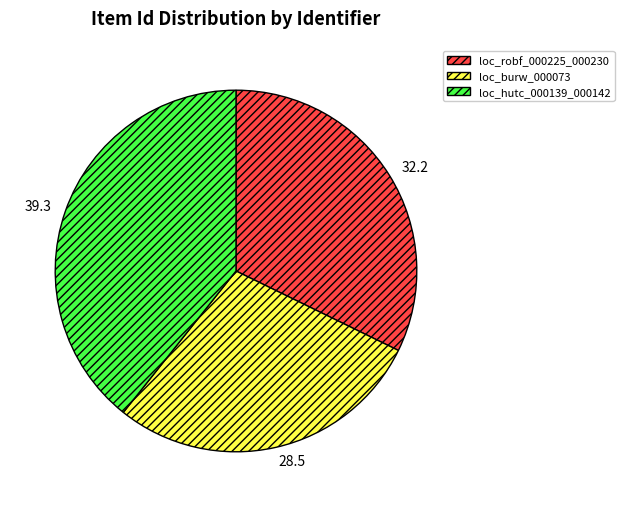

Do loc_hutc_000139_000142 and loc_burw_000073 together represent more than half of the pie?

Yes